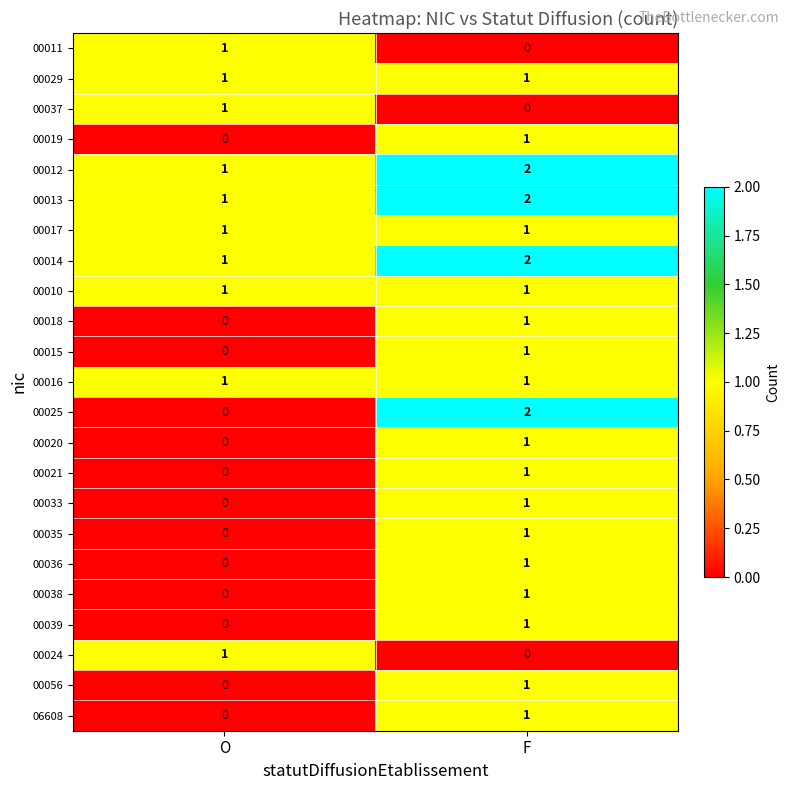

Where is 00014 nearest to the value 1?

O